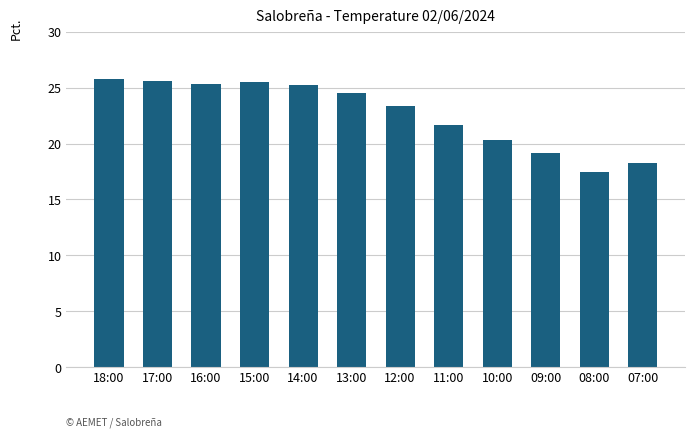

Is it true that the value at 15:00 is 25.5?

True